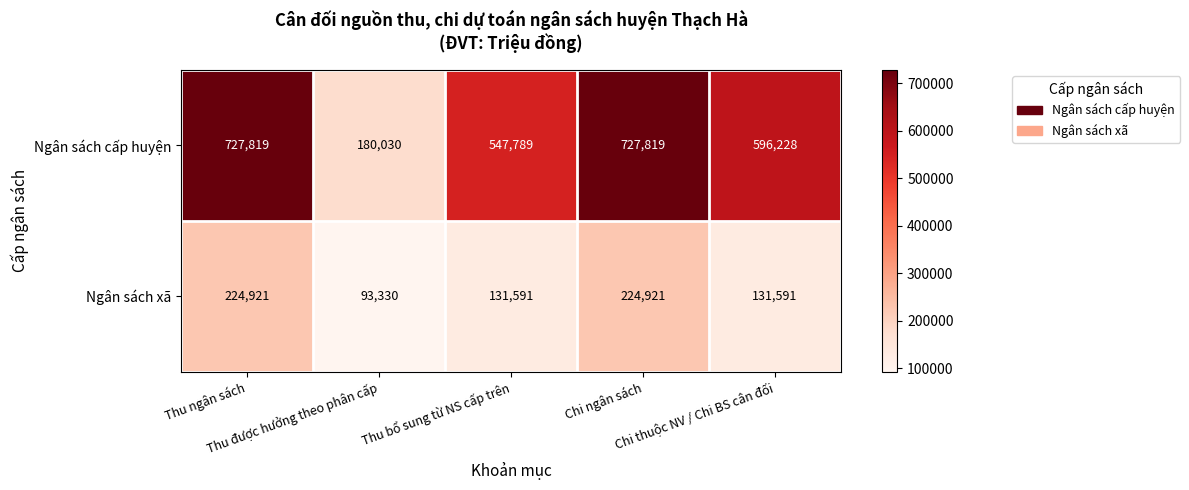

What is the difference between the maximum and minimum values in the Ngân sách xã series?

131591